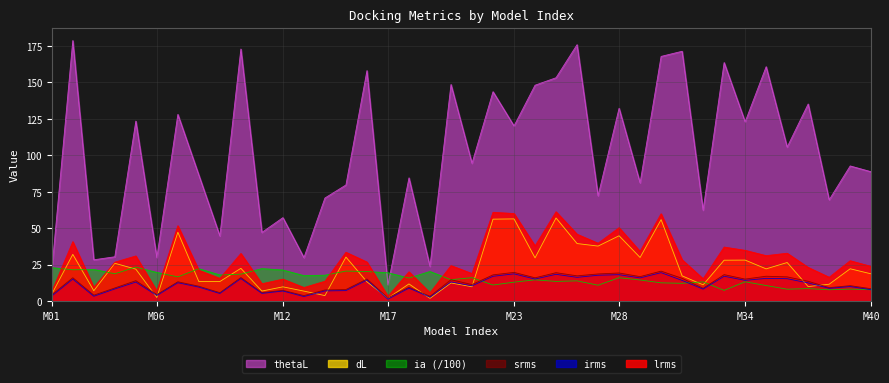

Between 15 and 35, which series saw the biggest shift?

thetaL